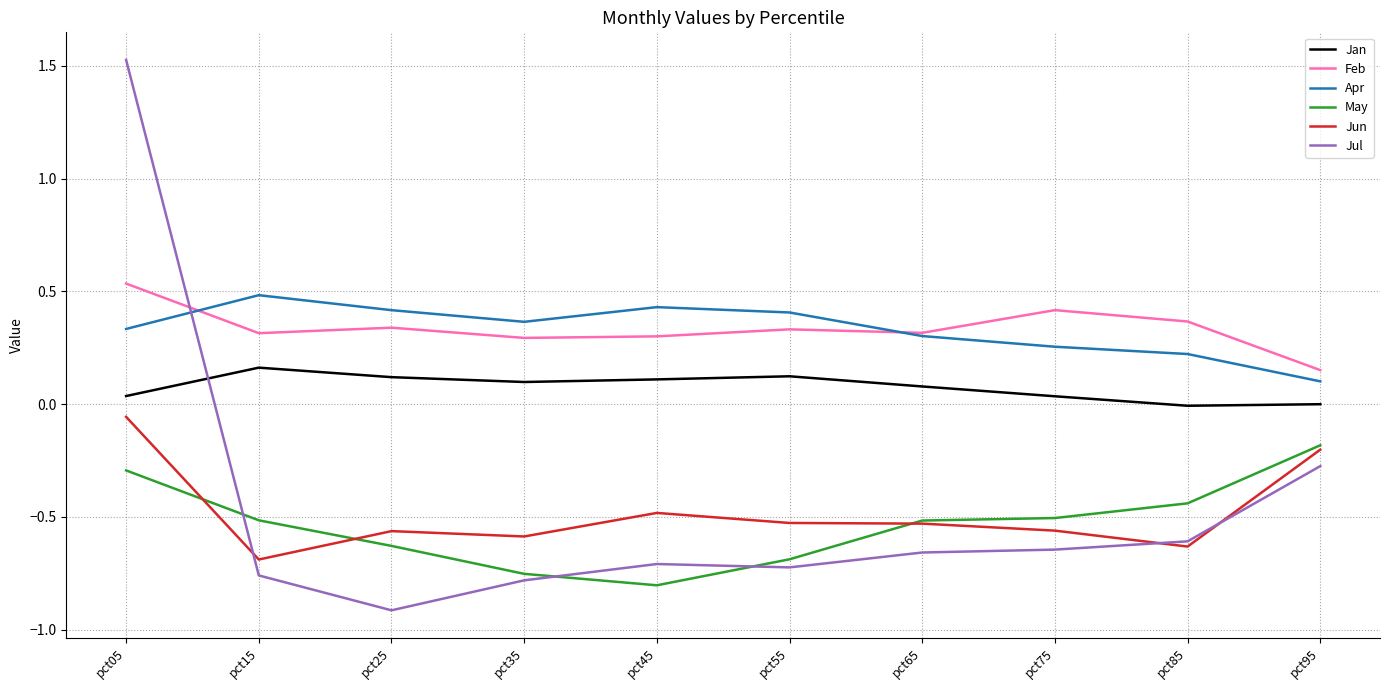

Is it true that Feb equals 0.4 at pct75?

True